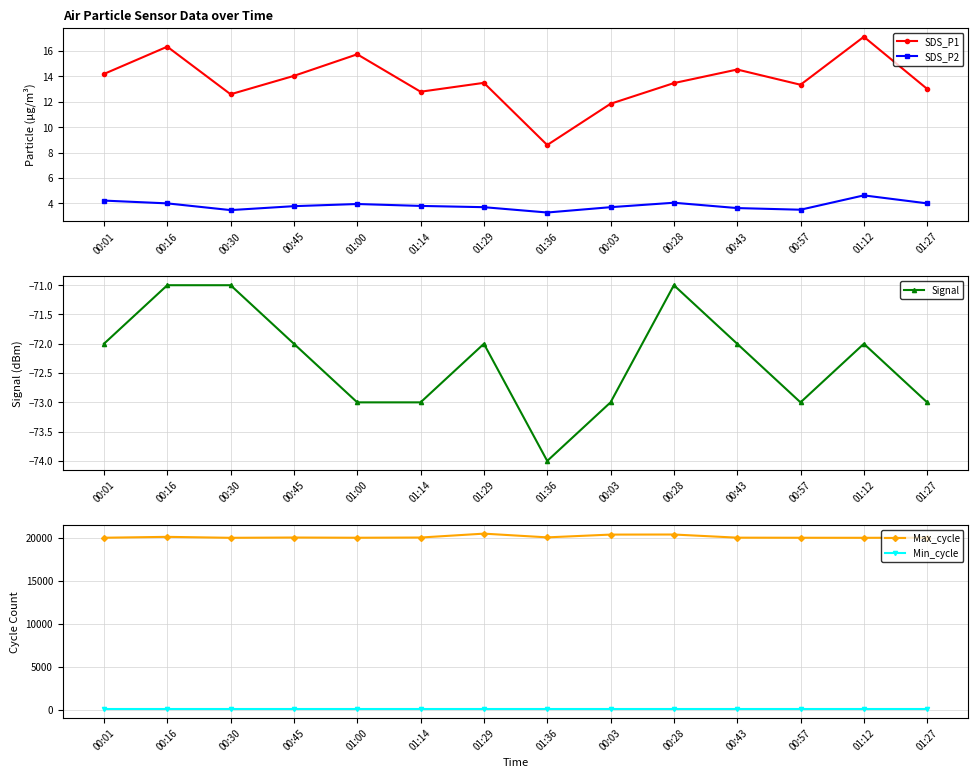

What is the difference between the highest and lowest values at 01:27?

20105.0